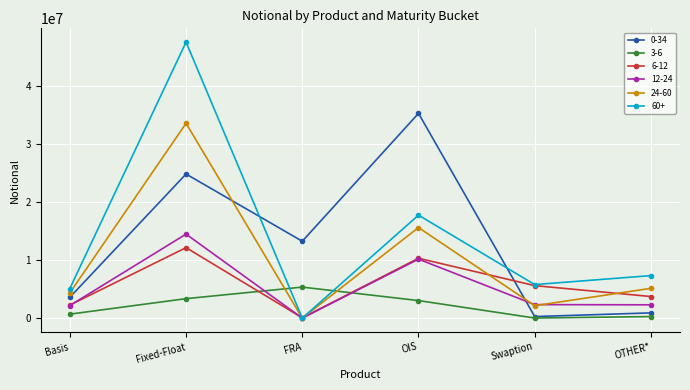

What position from the right is FRA?

4